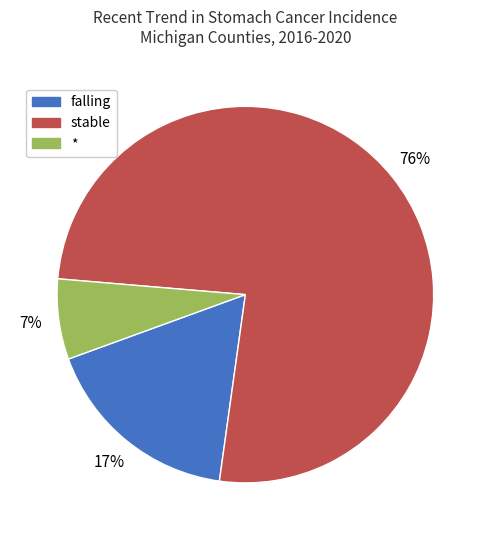

To the nearest percent, what is the difference between the largest and smallest slice percentages?

69%